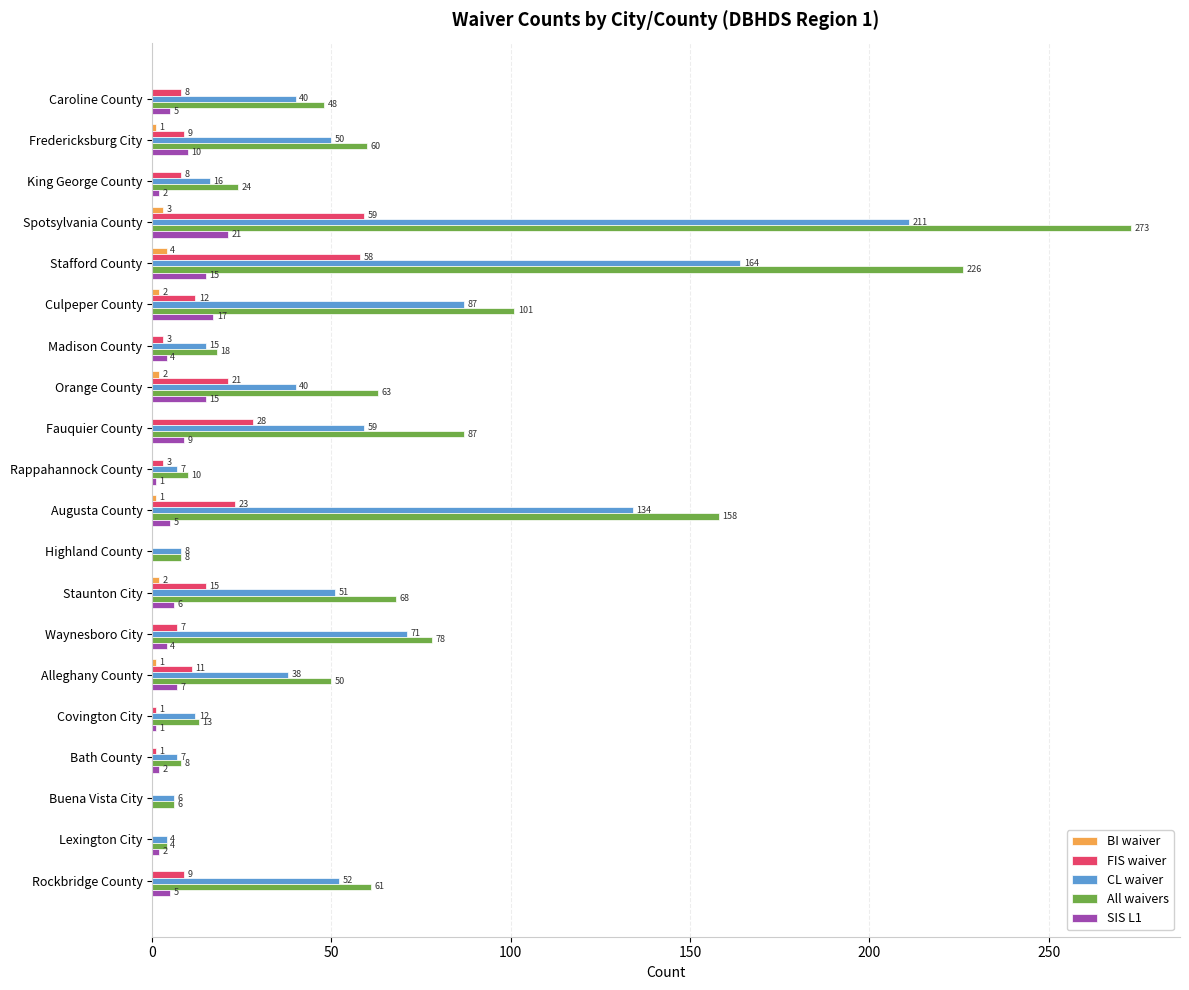

What is the sum of all CL waiver values?

1072